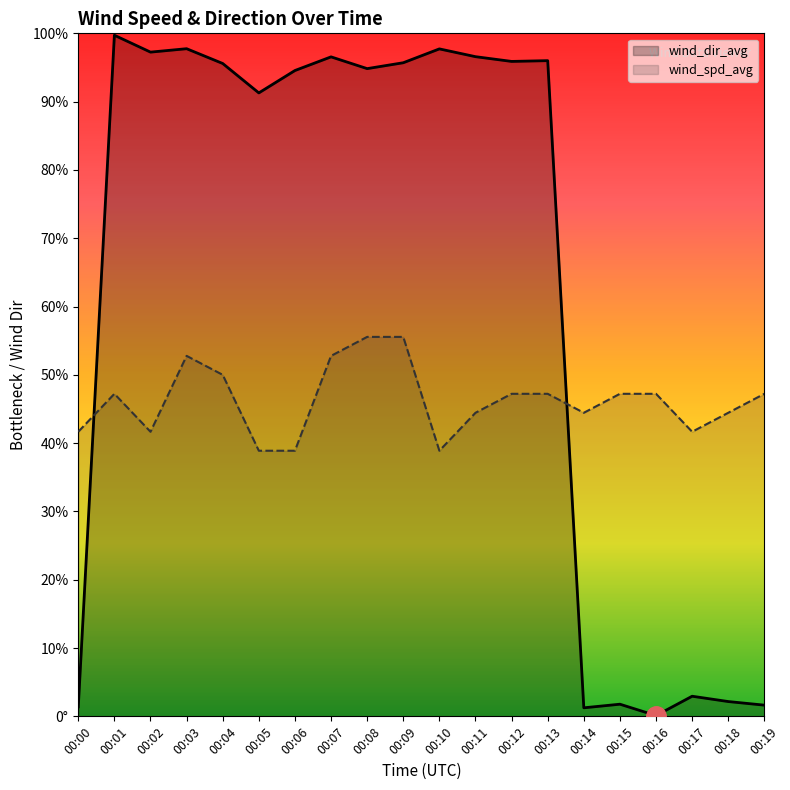

Between 00:05 and 00:06, which is larger?

00:06